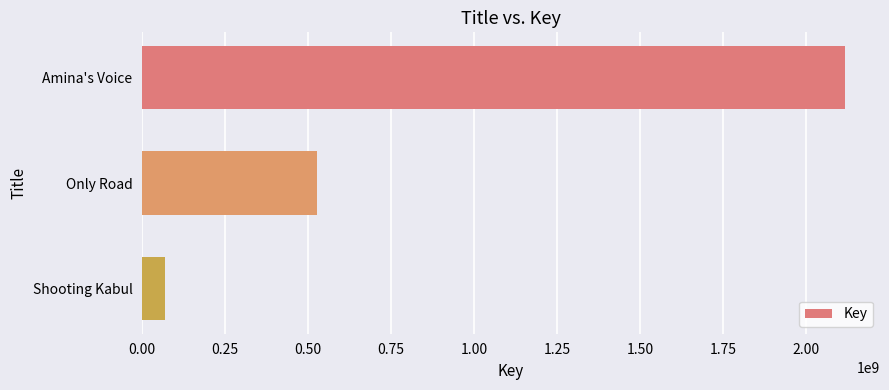

List the labels in order of value, largest first.

Amina's Voice, Only Road, Shooting Kabul